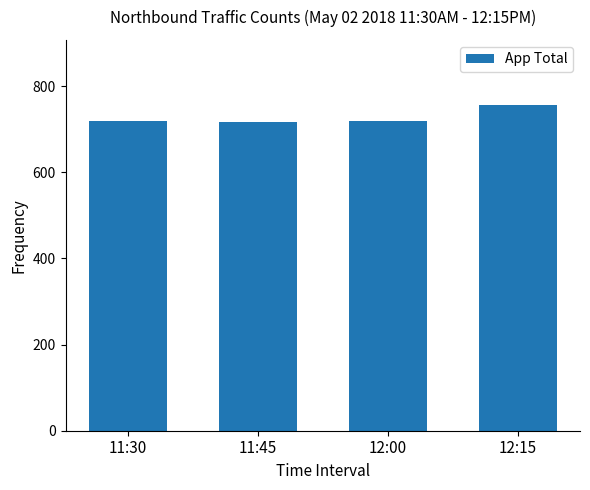

The value at 12:15 is 756. True or false?

True